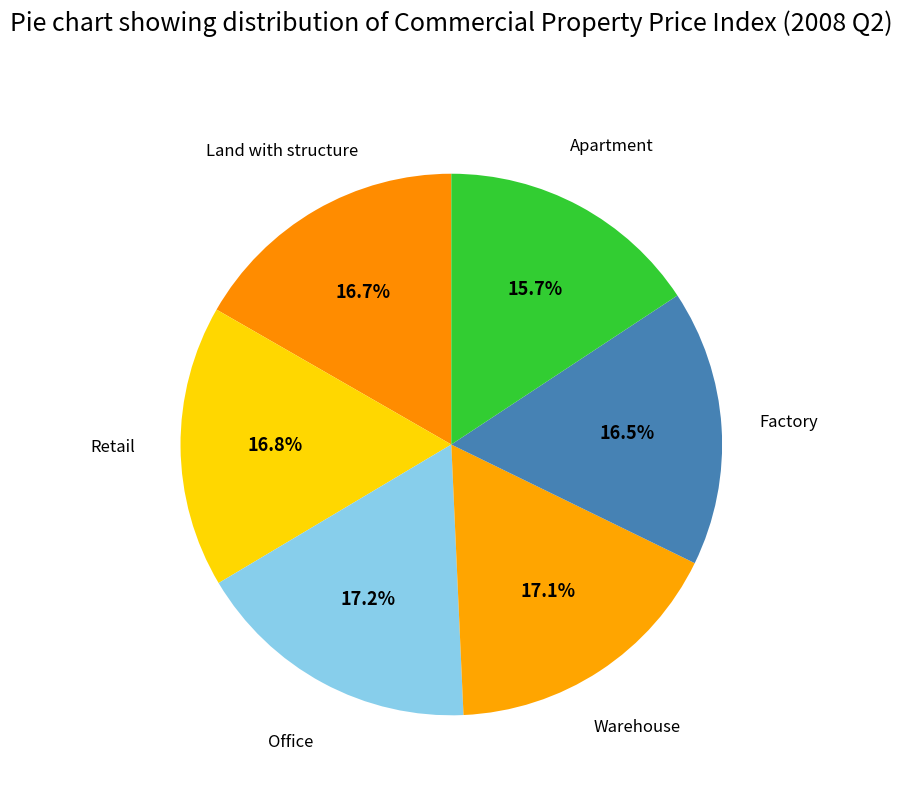

Combined, what portion of the pie is Office and Retail?

34.0%